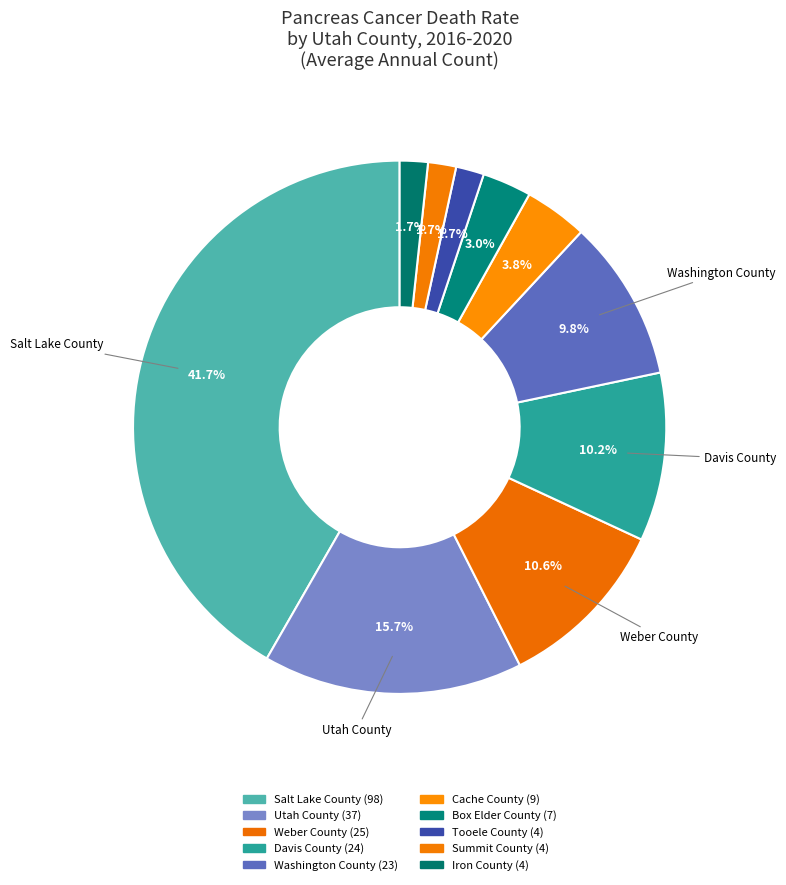

How many segments does this pie chart have?

10